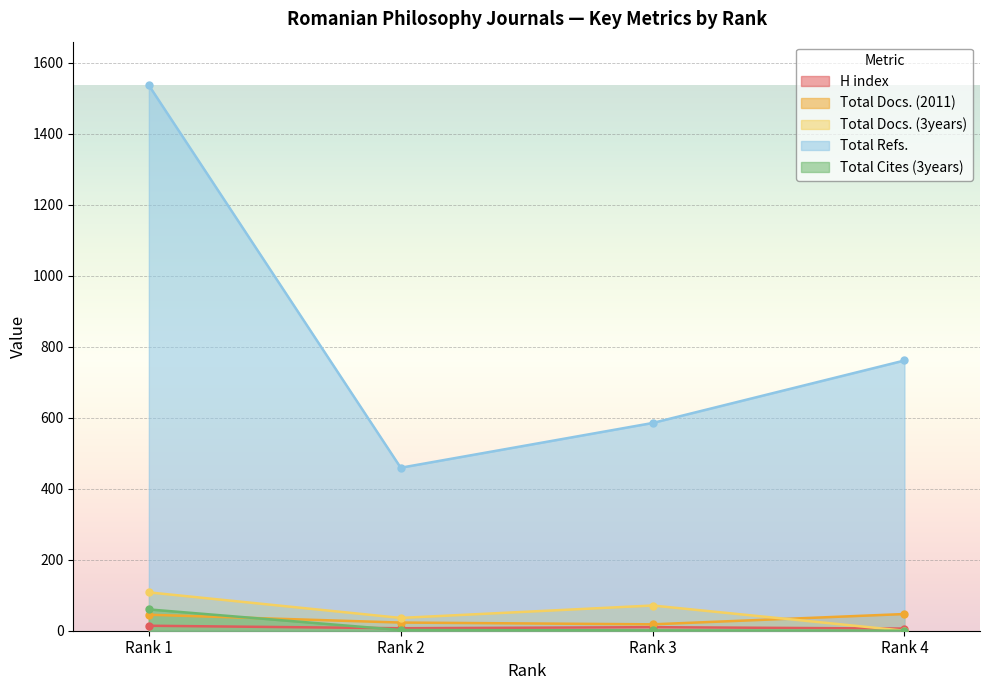

At which category is the sum across all series the highest?

Rank 1